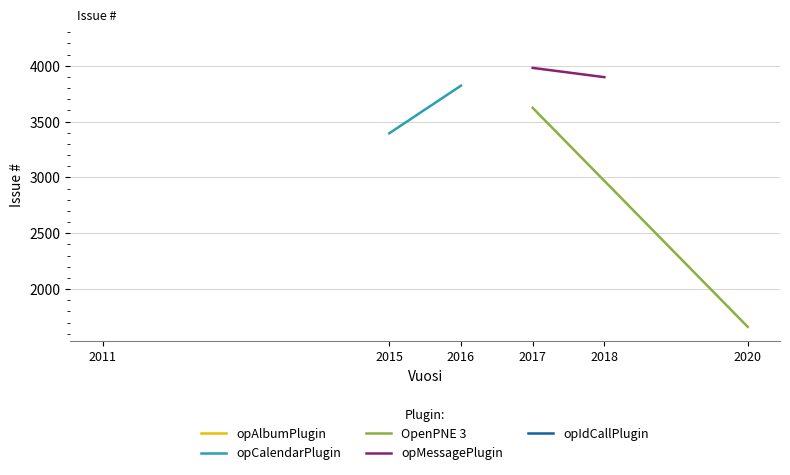

Between 2015 and 2016, which is larger?

2016